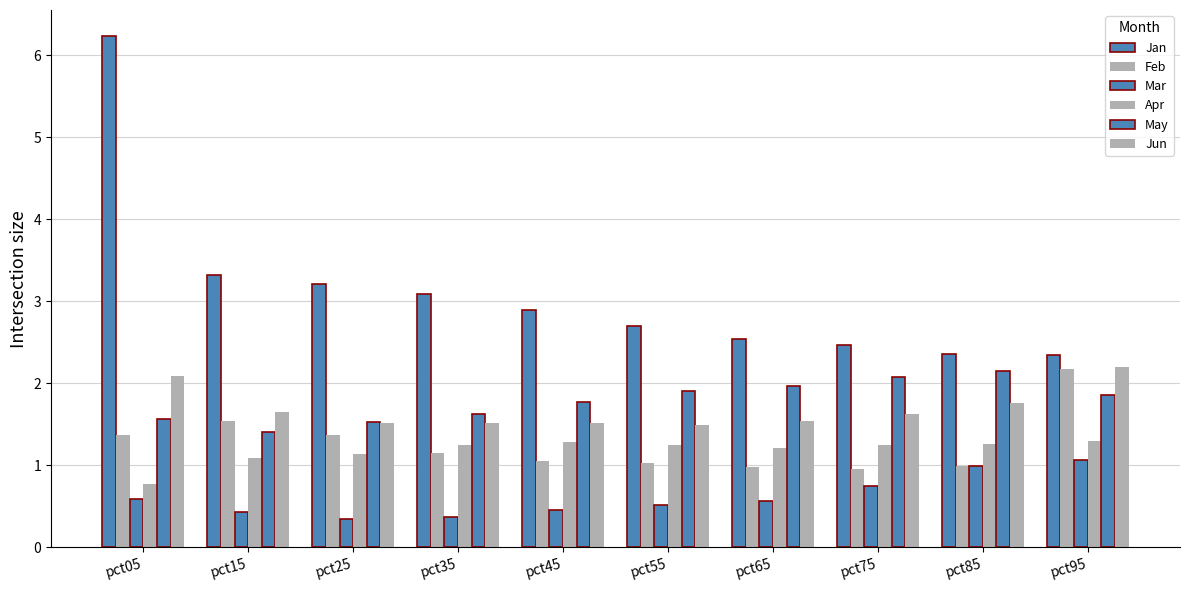

Rank the categories by Jan value from highest to lowest.

pct05, pct15, pct25, pct35, pct45, pct55, pct65, pct75, pct85, pct95